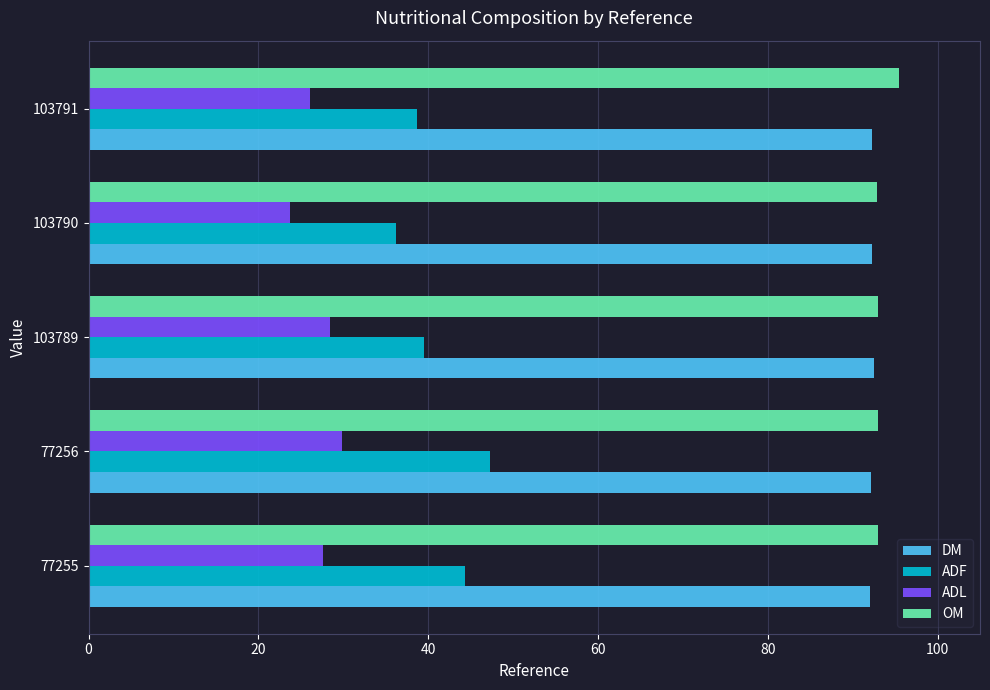

Read the OM value at 77256.

93.0